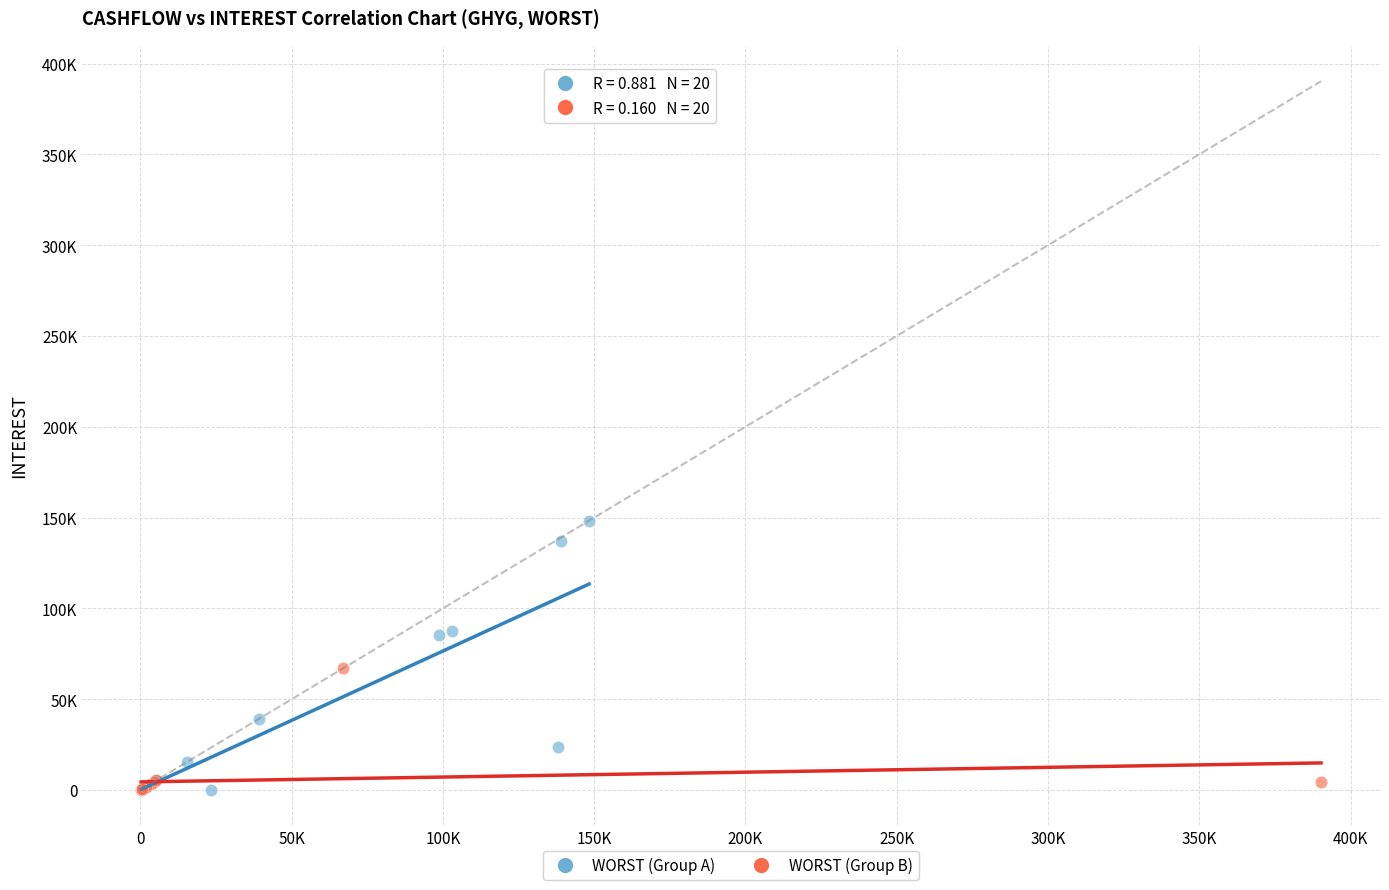

What are all the series names shown in the legend?

WORST (Group A), WORST (Group B)